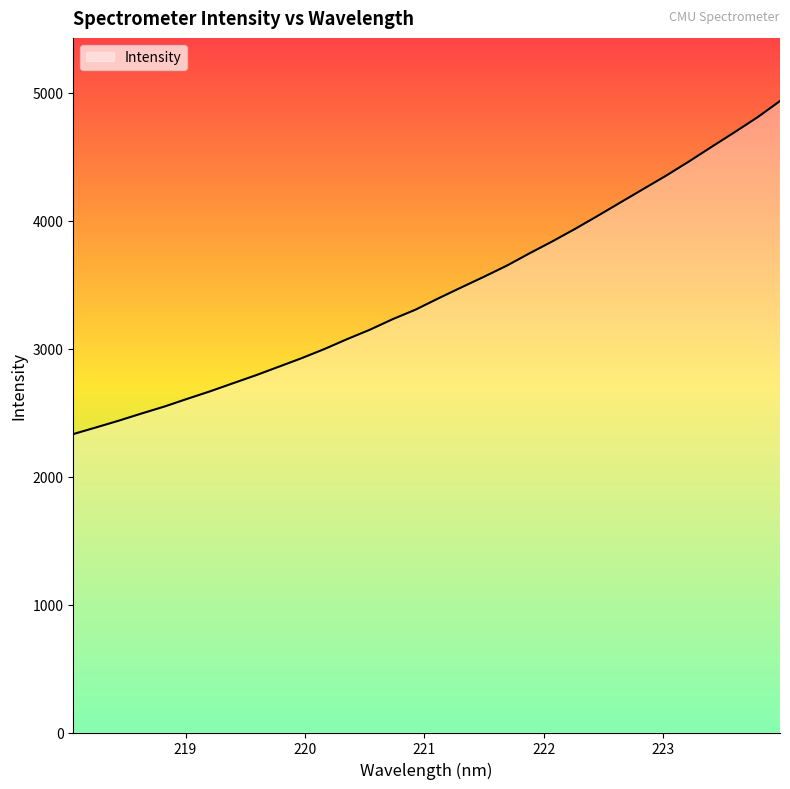

What is the maximum value shown in the chart?

4936.5